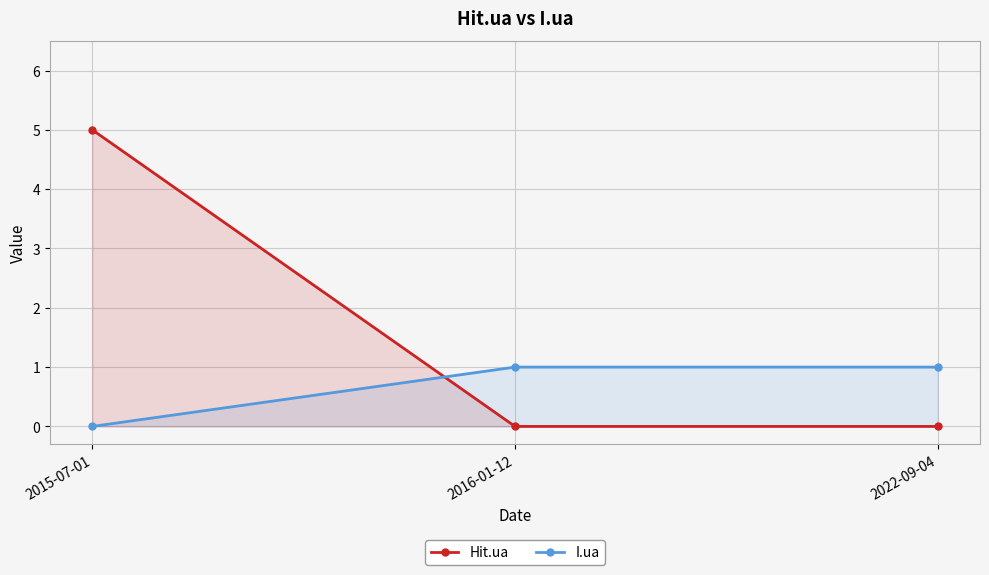

Reading left to right, what are all the values shown in this chart?

Hit.ua: 2015-07-01=5	2016-01-12=0	2022-09-04=0
I.ua: 2015-07-01=0	2016-01-12=1	2022-09-04=1